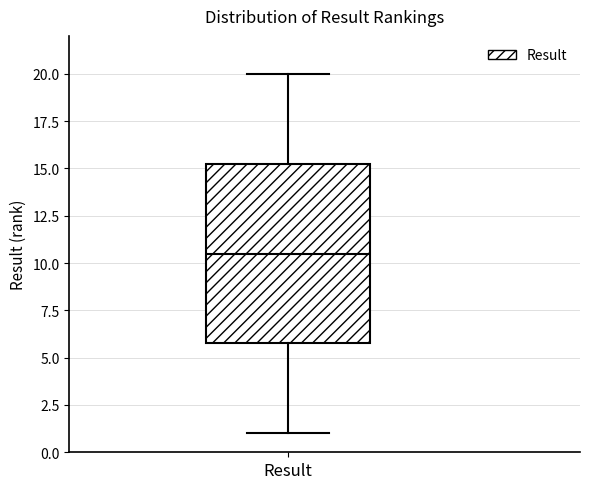

Transcribe this box plot: give where the median line is, the range the box spans, and where the two whiskers end, as read against the y-axis. The values are not printed on the chart, so give them approximately, as read against the axis.

median 10.5, box 6.0 to 15.5, whiskers 1.0 to 20.0